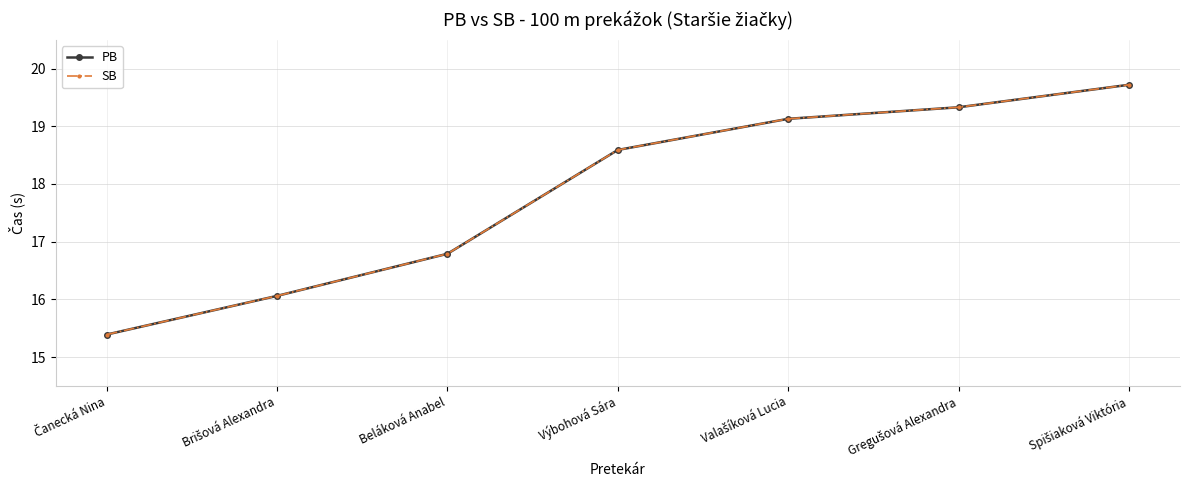

Does the chart have visible grid lines?

Yes